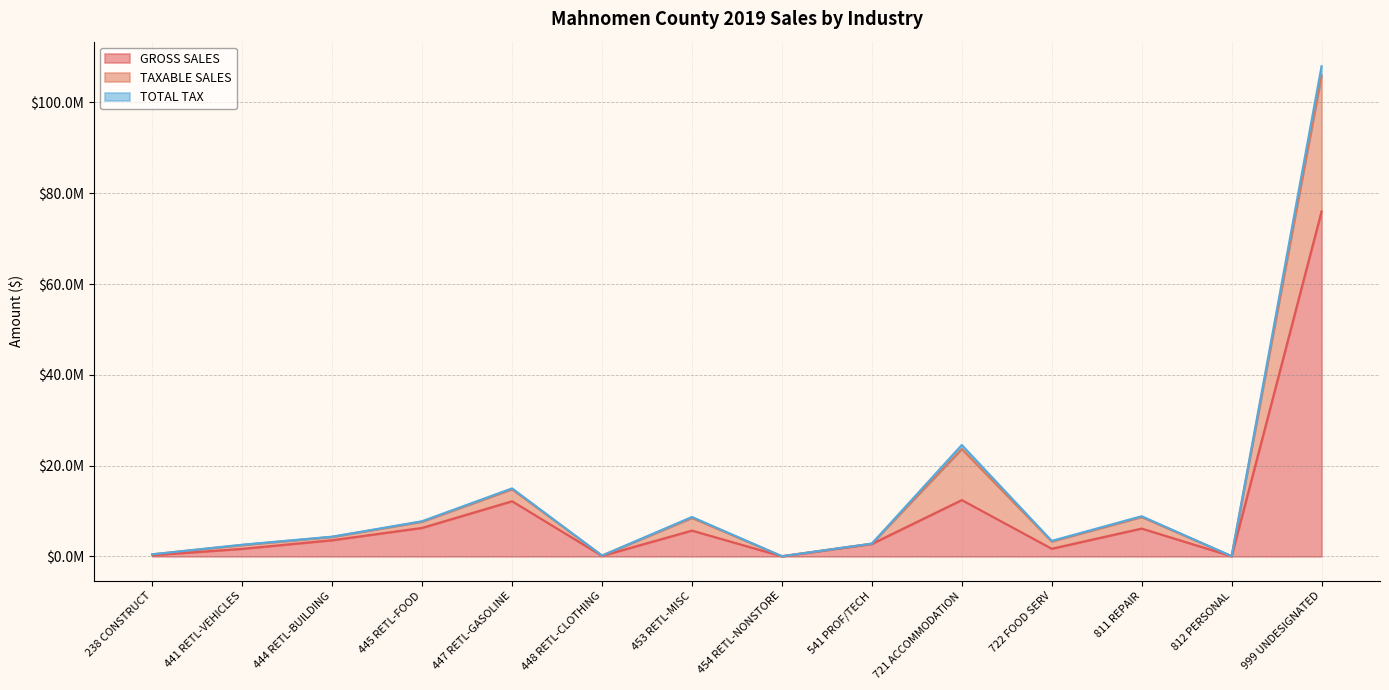

True or false: GROSS SALES and TAXABLE SALES cross at least once.

False